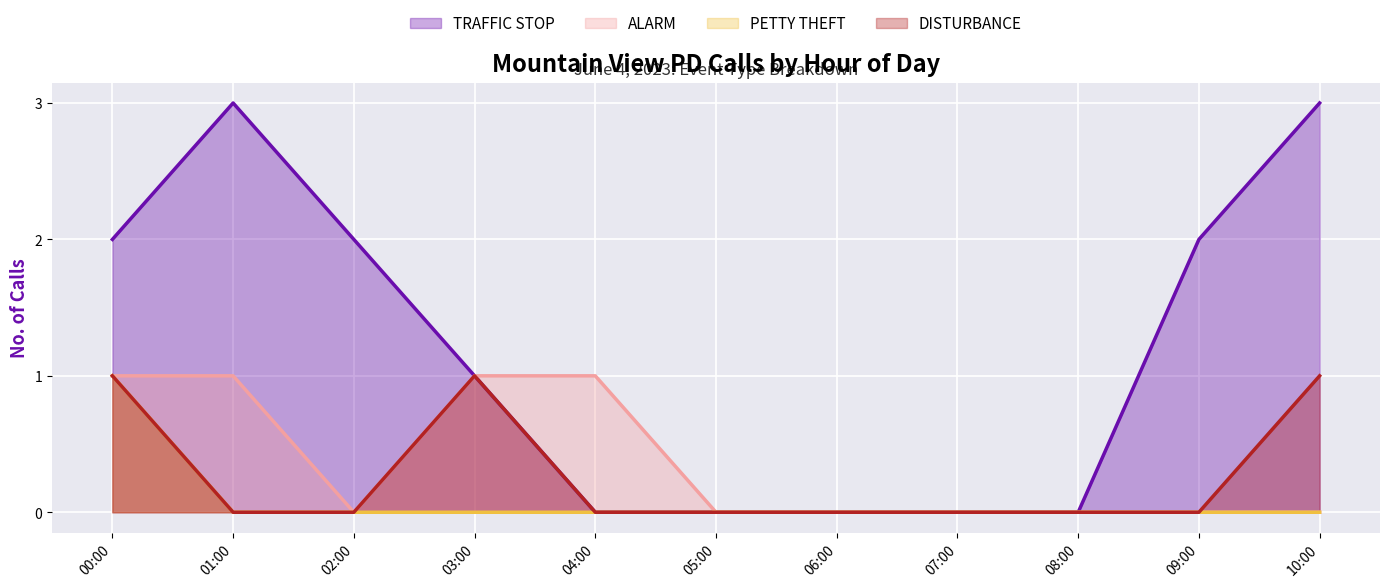

What is the difference between the highest and lowest values at 04:00?

1